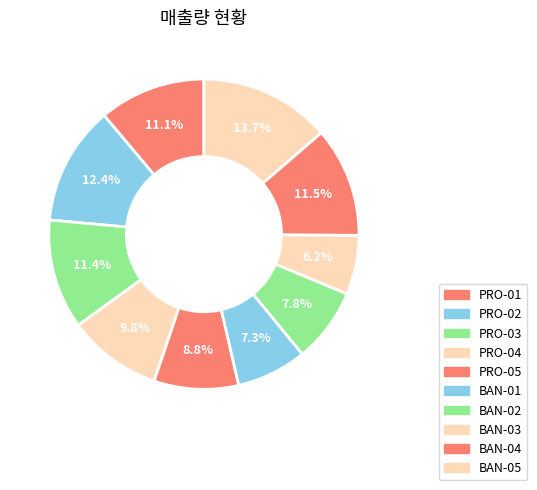

Count the number of slices in the pie.

10